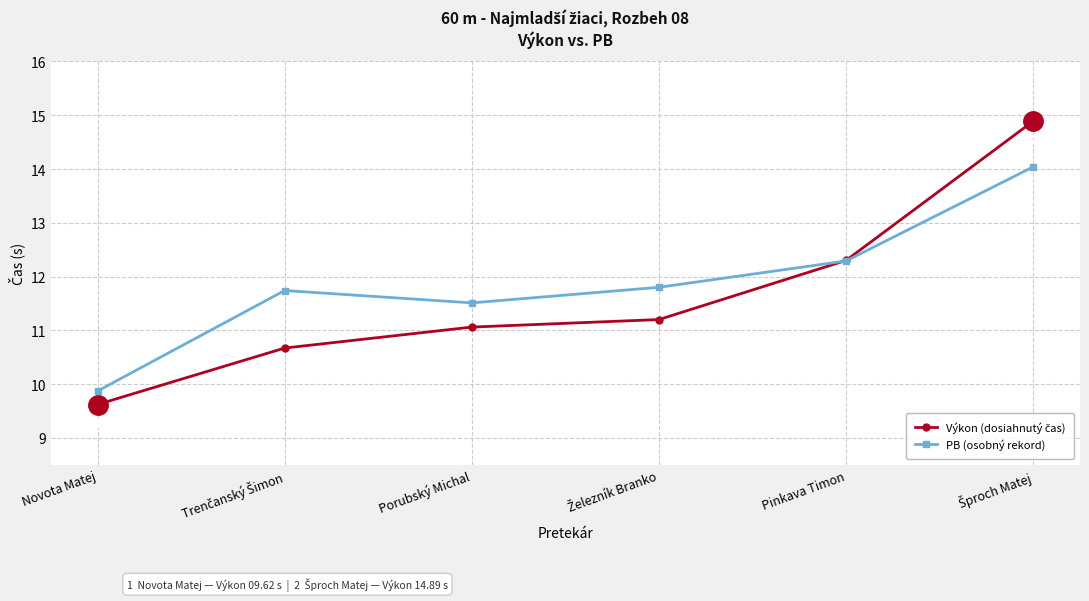

Where is the first local minimum for PB (osobný rekord)?

Porubský Michal